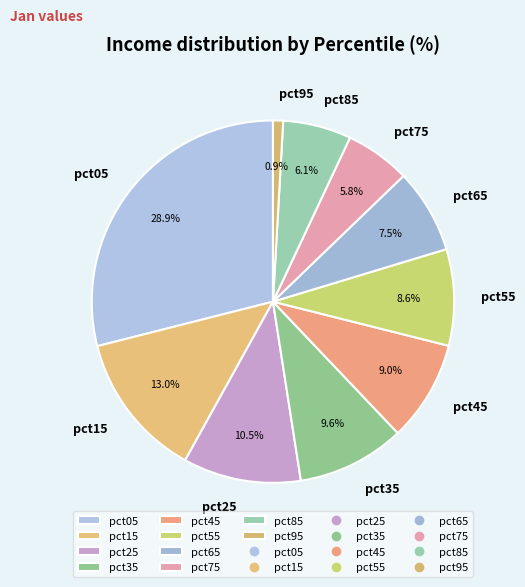

What is the ratio of the value at pct85 to the value at pct15?

0.5